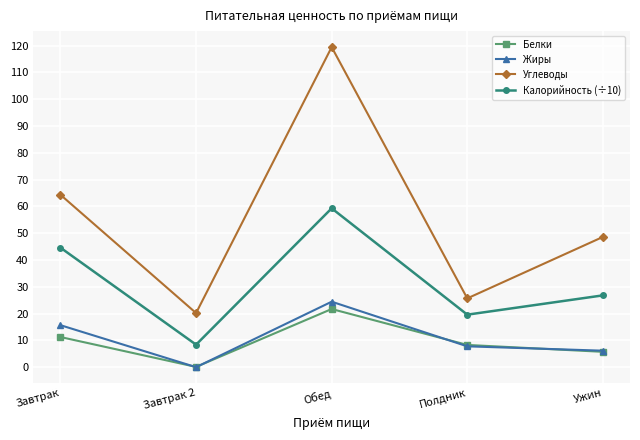

What is the label of the 5th point from the right?

Завтрак